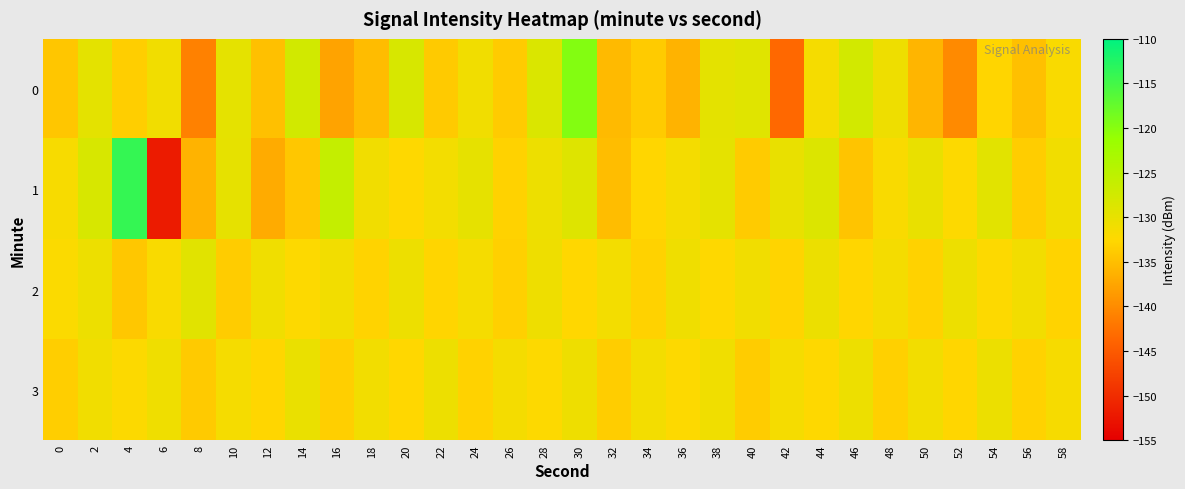

What is the total value across all series at 2?

-519.1